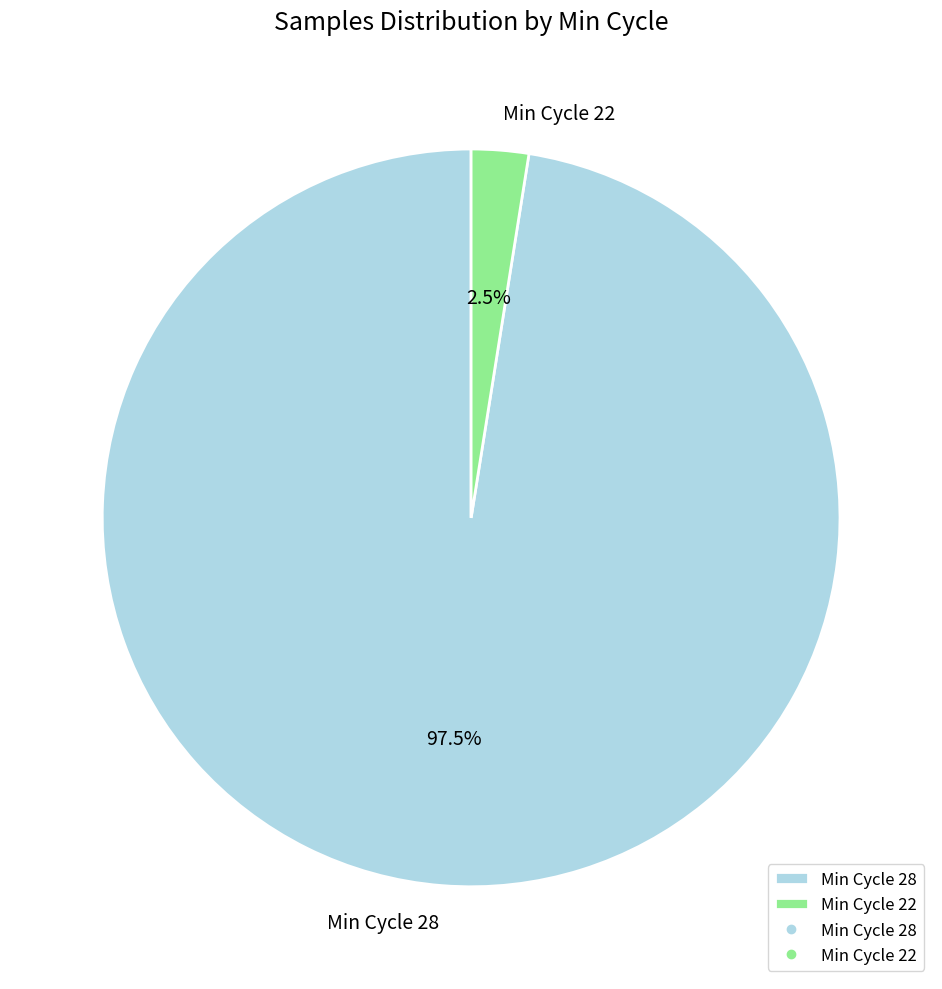

Count the number of slices in the pie.

2